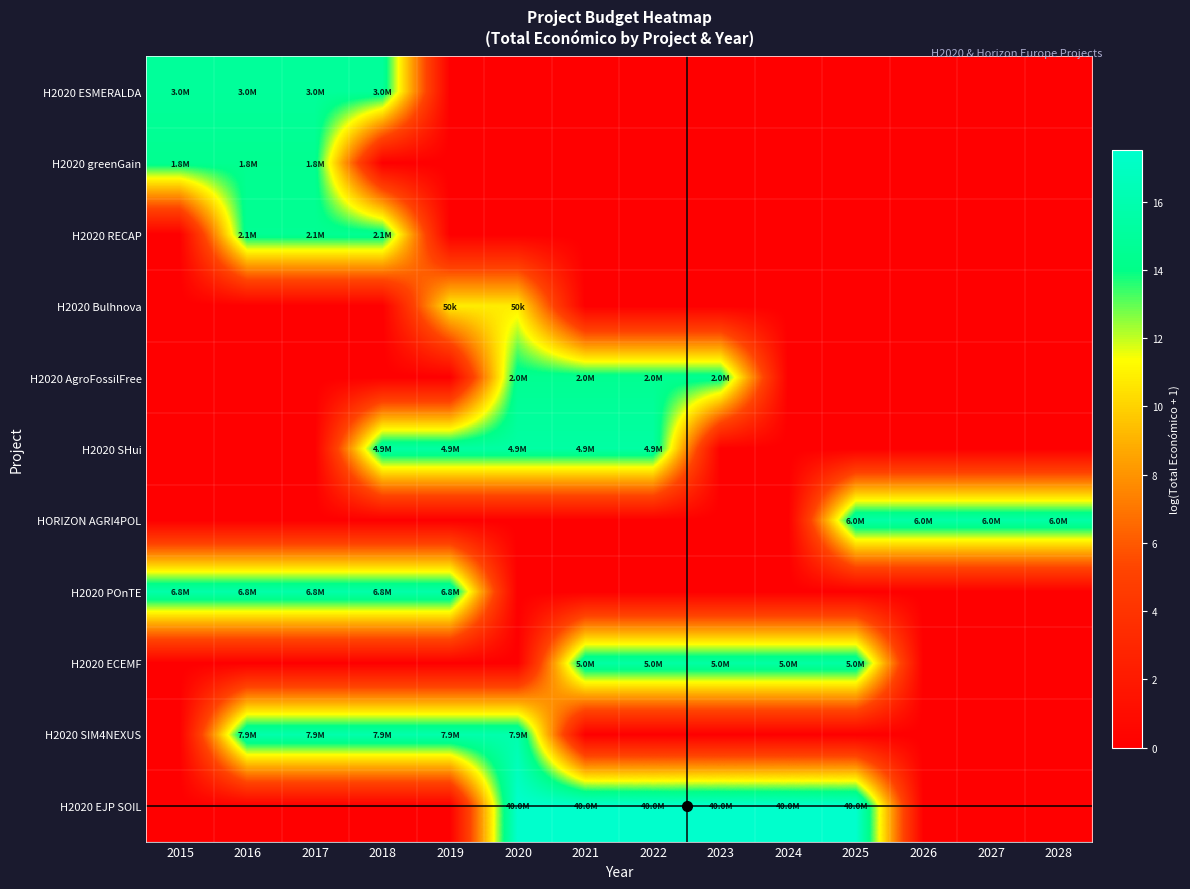

What is the spread (max minus min) of values at 2023?

17.5